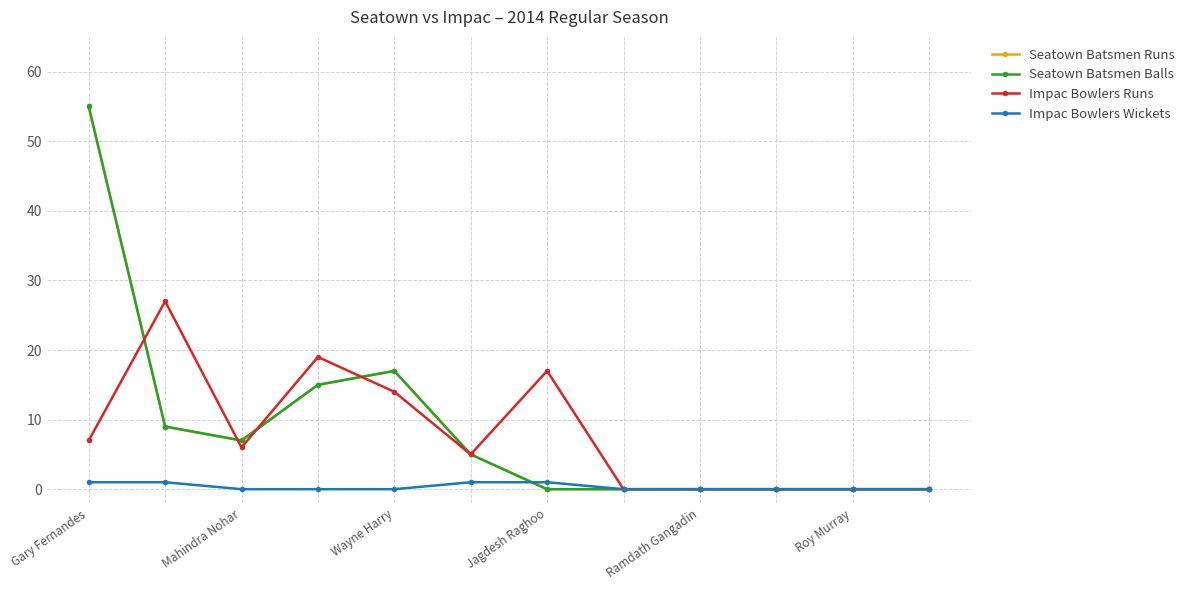

Is this an area chart (filled region under the line)?

No